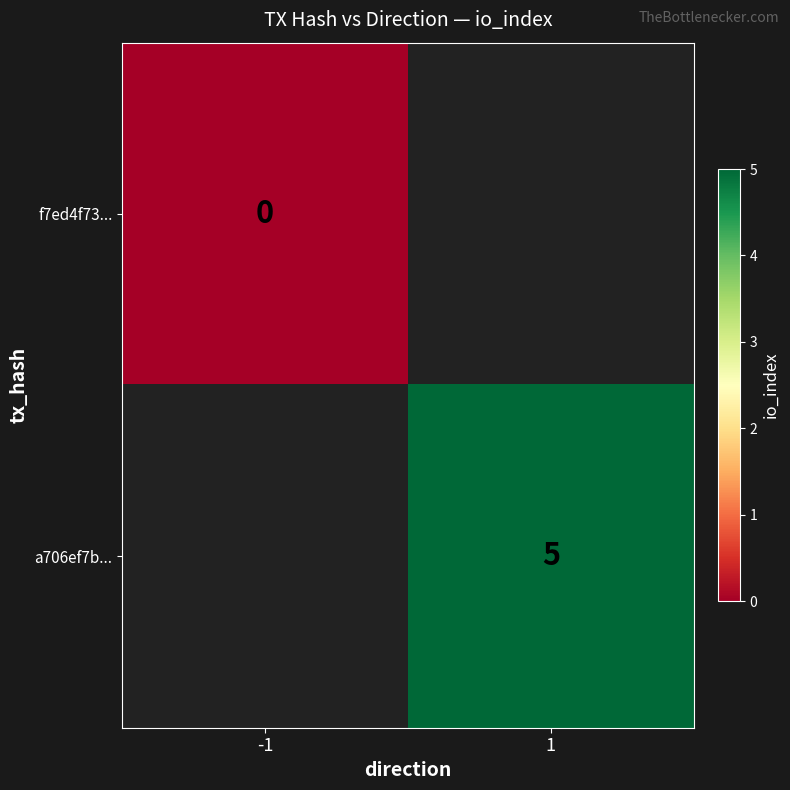

Is the value of a706ef7b... at 1 greater than the value of f7ed4f73... at -1?

Yes